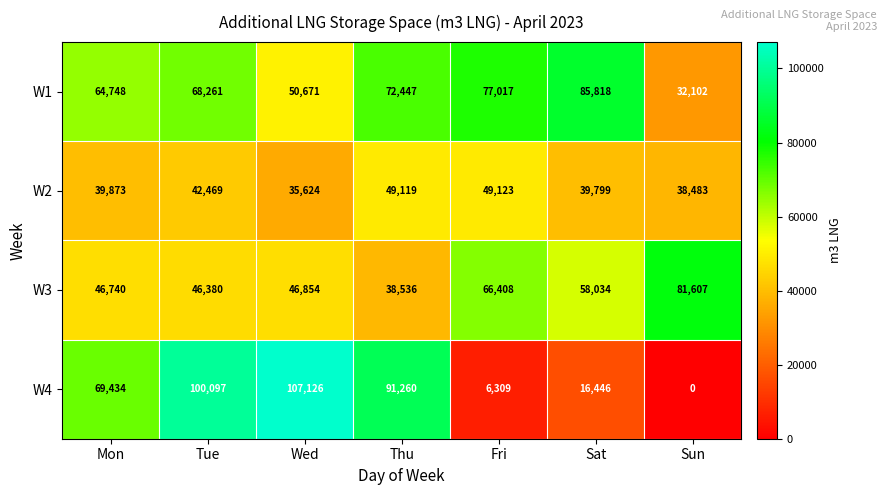

At how many categories does at least one series exceed 45889?

7